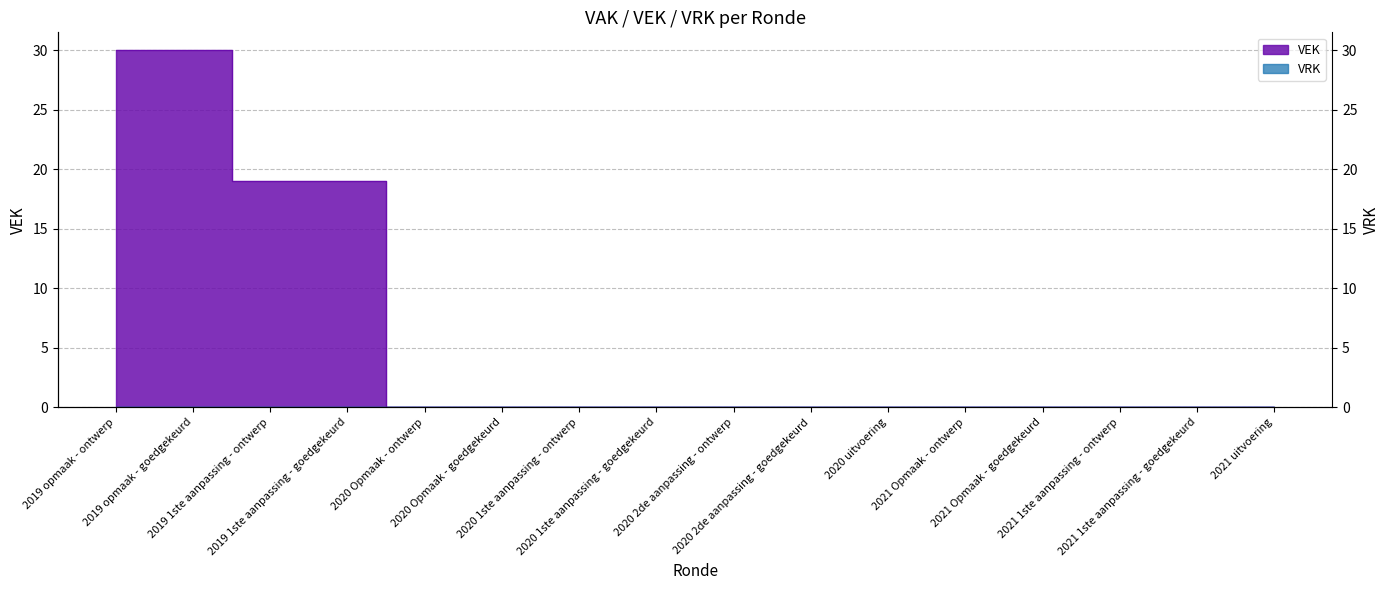

What position from the right is 2020 2de aanpassing - goedgekeurd?

7